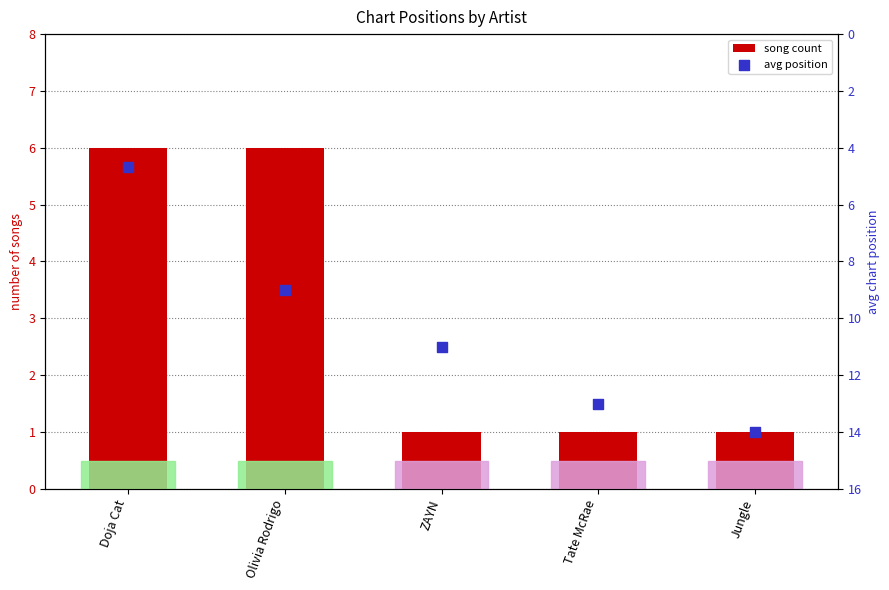

What is the total value across all series at Tate McRae?

14.0